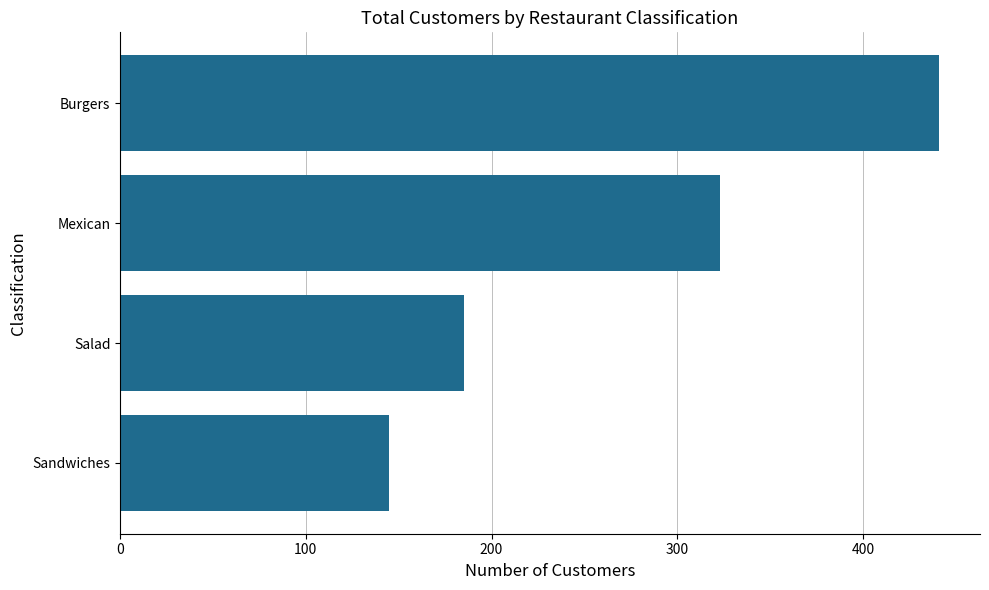

How many distinct data groups are displayed?

1